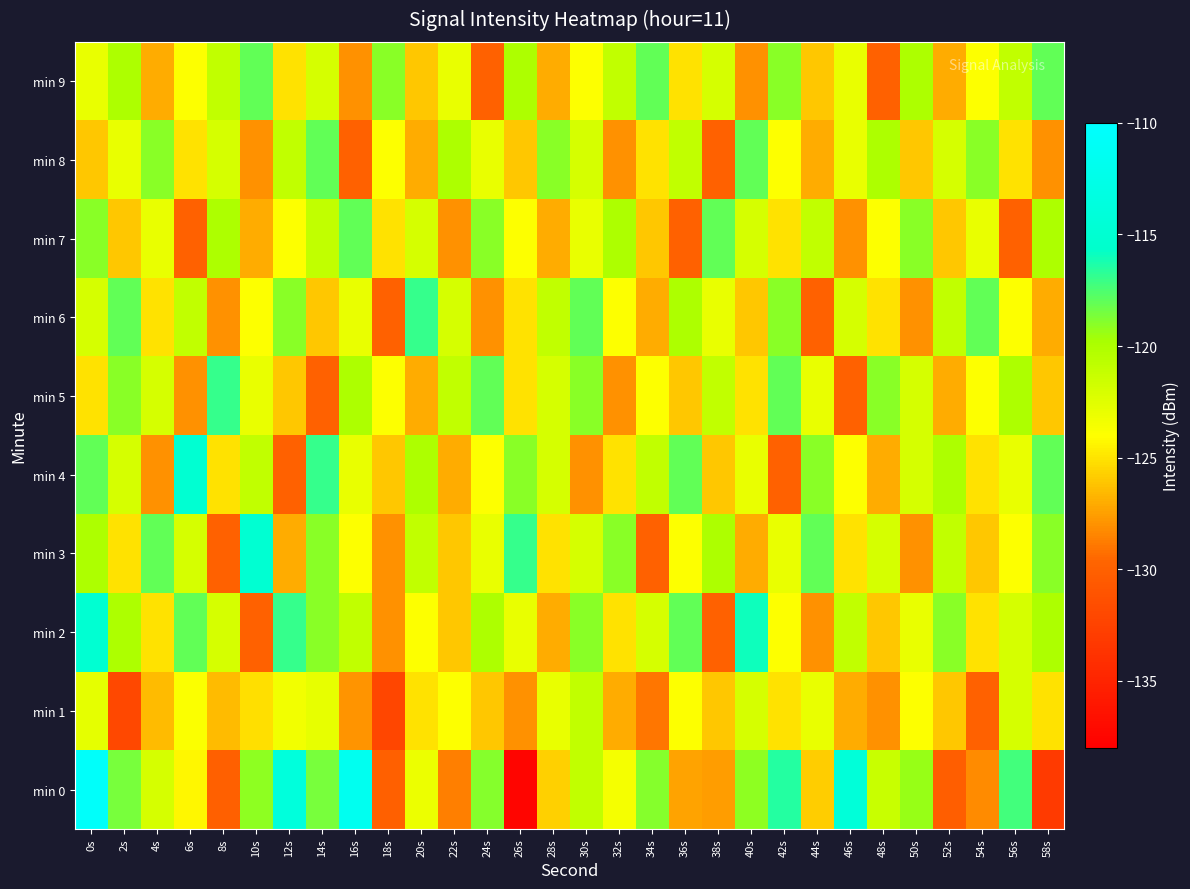

Which has a higher value, 24s or 14s?

14s